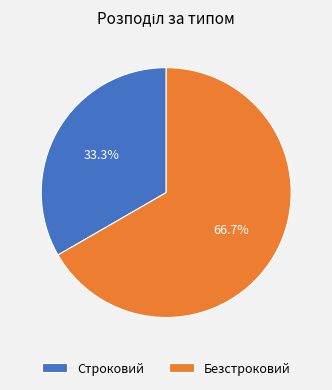

Does Безстроковий account for over 50% of the chart?

Yes